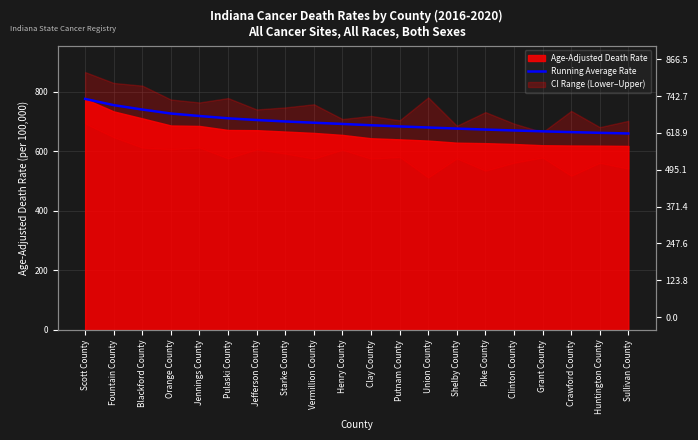

The chart shows a value of 755.3 at Fountain County. True or false?

True